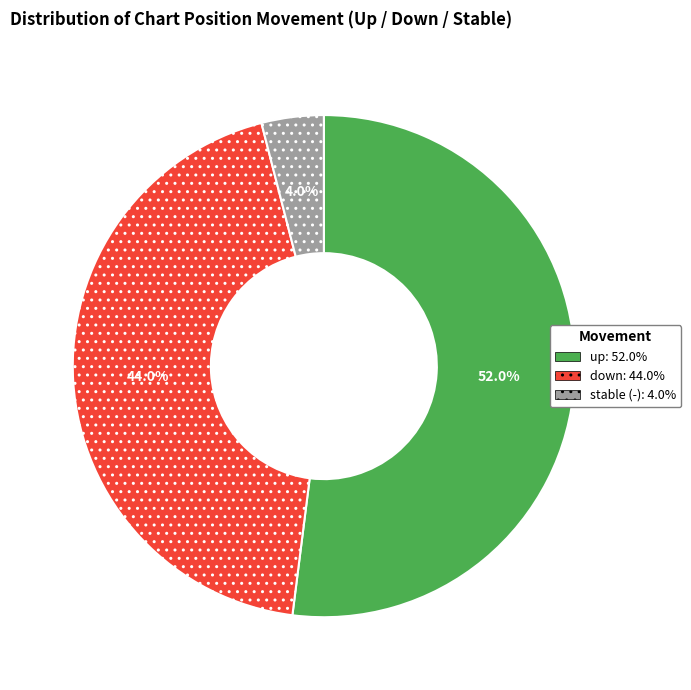

To the nearest percent, what is the average slice percentage?

33%